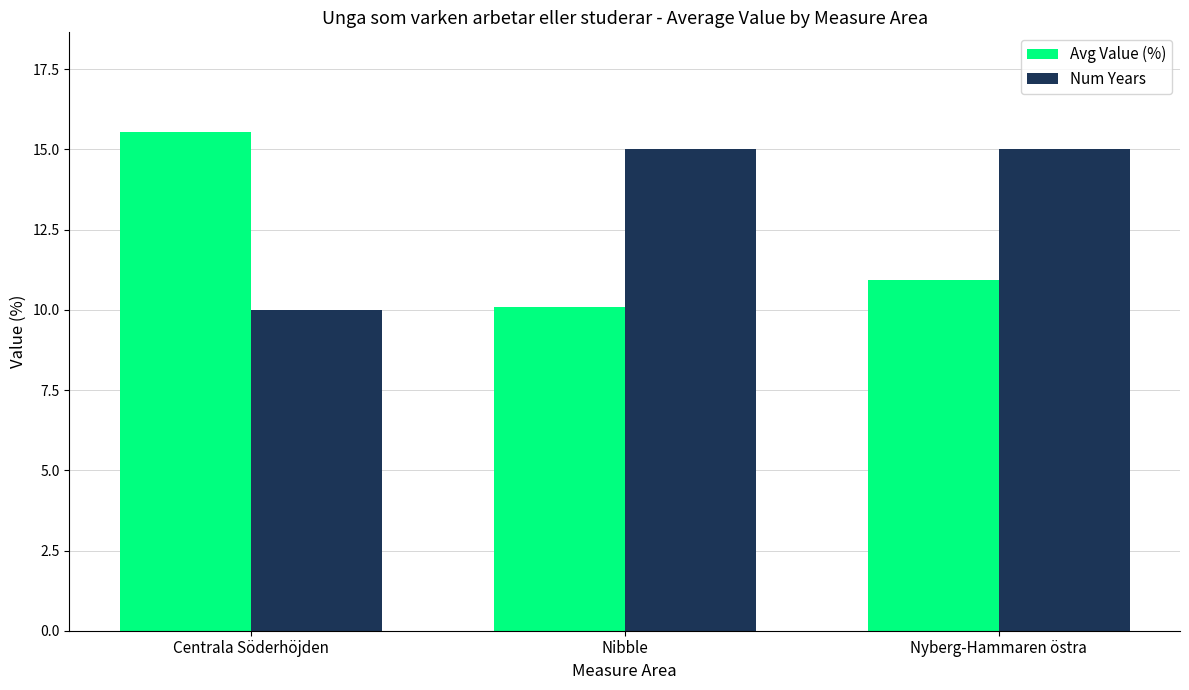

Between Centrala Söderhöjden and Nibble, which series saw the biggest shift?

Avg Value (%)